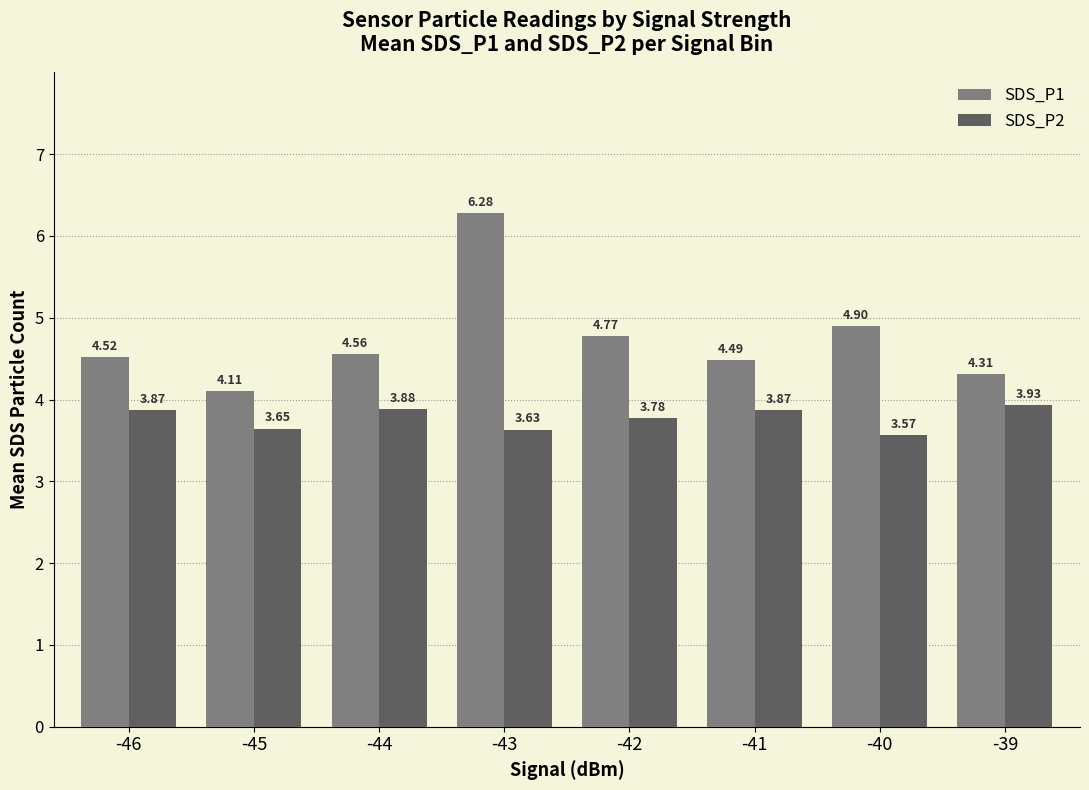

What is the difference between the maximum and minimum values in the SDS_P2 series?

0.4